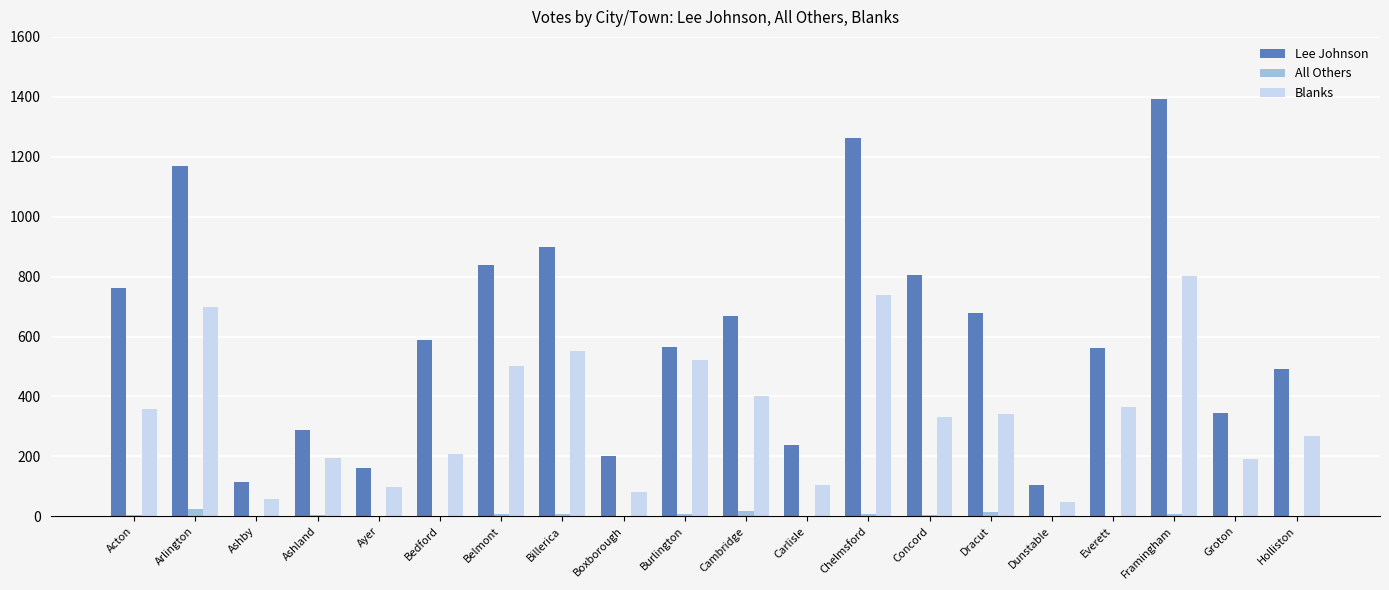

Which series changed the most between Billerica and Everett?

Lee Johnson